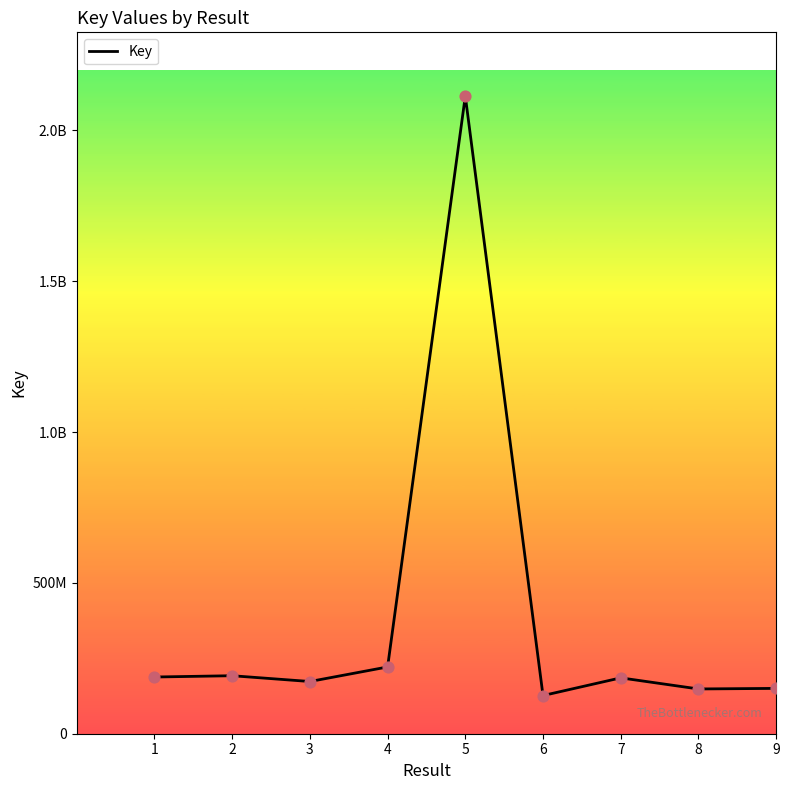

Between 8 and 9, which is larger?

9